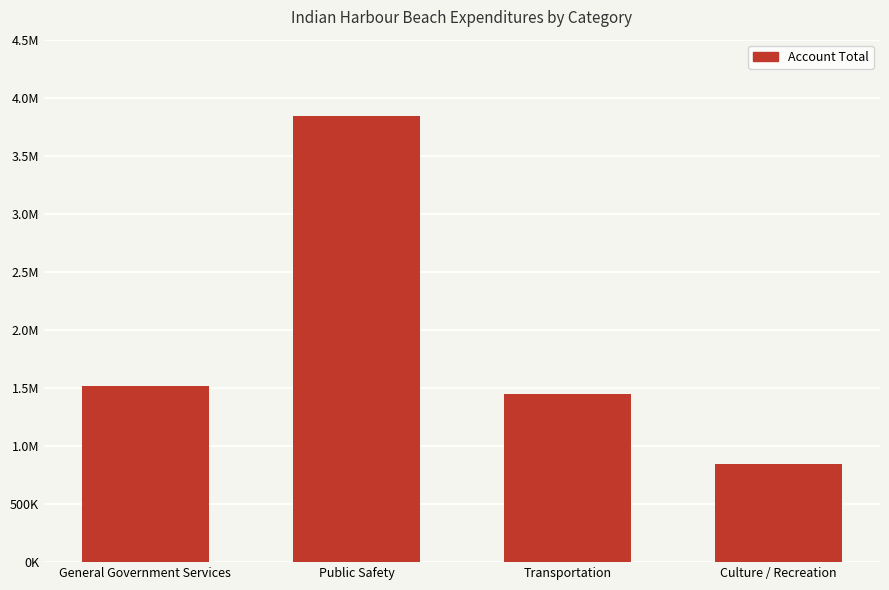

Reading left to right, transcribe all the data shown in this chart.

General Government Services=1519604	Public Safety=3844135	Transportation=1444137	Culture / Recreation=842233